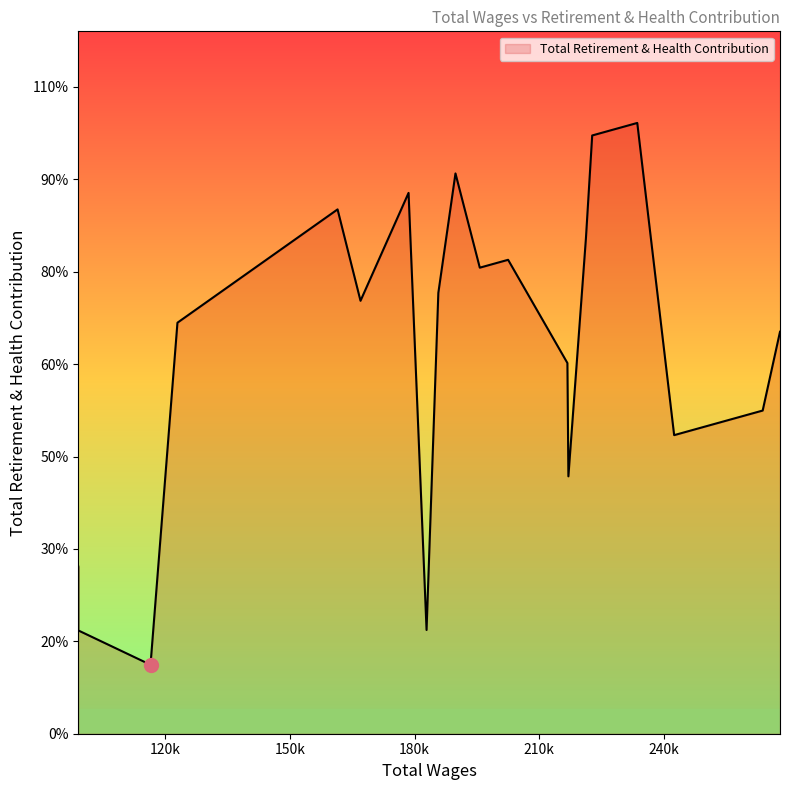

How many interior local peaks (higher than both neighbors) does the data have?

5